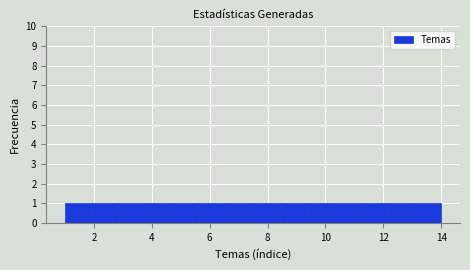

How tall is the bar that spans 6.6 to 7.6 on the x-axis? Neither the bar edges nor the heights are printed on the chart, so give them approximately, as read against the axes.

1